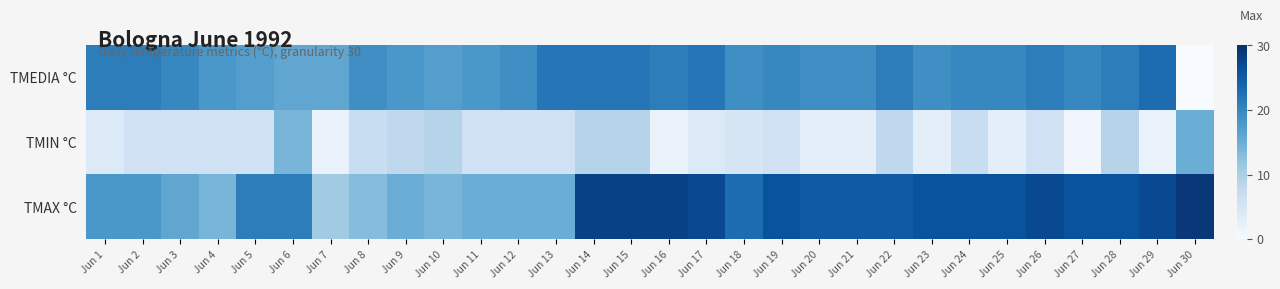

Reading right to left, transcribe all the data shown in this chart.

TMEDIA °C: Jun 30=0	Jun 29=23	Jun 28=21	Jun 27=20	Jun 26=21	Jun 25=20	Jun 24=20	Jun 23=19	Jun 22=21	Jun 21=19	Jun 20=19	Jun 19=20	Jun 18=19	Jun 17=22	Jun 16=21	Jun 15=22	Jun 14=22	Jun 13=22	Jun 12=19	Jun 11=18	Jun 10=17	Jun 9=18	Jun 8=19	Jun 7=16	Jun 6=16	Jun 5=17	Jun 4=18	Jun 3=20	Jun 2=21	Jun 1=21
TMIN °C: Jun 30=15	Jun 29=2	Jun 28=9	Jun 27=1	Jun 26=6	Jun 25=3	Jun 24=7	Jun 23=3	Jun 22=8	Jun 21=3	Jun 20=3	Jun 19=6	Jun 18=5	Jun 17=4	Jun 16=2	Jun 15=9	Jun 14=9	Jun 13=6	Jun 12=6	Jun 11=6	Jun 10=9	Jun 9=8	Jun 8=7	Jun 7=2	Jun 6=14	Jun 5=6	Jun 4=6	Jun 3=6	Jun 2=6	Jun 1=4
TMAX °C: Jun 30=29	Jun 29=27	Jun 28=26	Jun 27=26	Jun 26=27	Jun 25=26	Jun 24=26	Jun 23=26	Jun 22=25	Jun 21=25	Jun 20=25	Jun 19=26	Jun 18=23	Jun 17=27	Jun 16=28	Jun 15=28	Jun 14=28	Jun 13=15	Jun 12=15	Jun 11=15	Jun 10=14	Jun 9=15	Jun 8=13	Jun 7=11	Jun 6=21	Jun 5=21	Jun 4=14	Jun 3=16	Jun 2=18	Jun 1=18